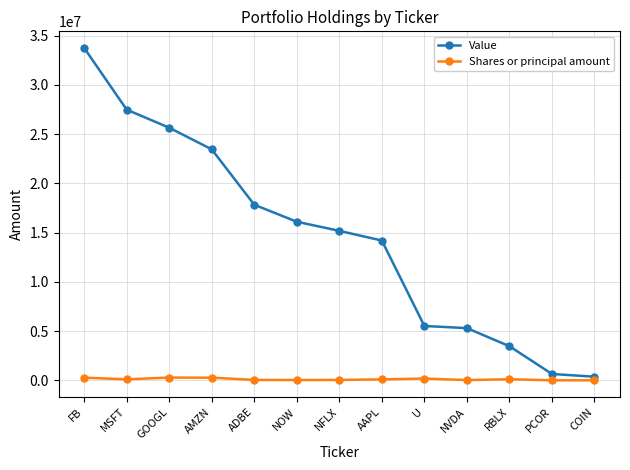

What is the label of the 2nd point from the left?

MSFT